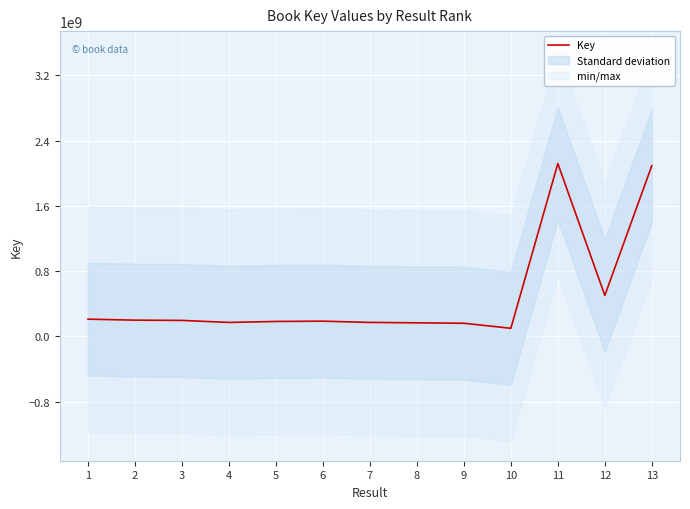

The value at 13 is 2094234597. True or false?

True